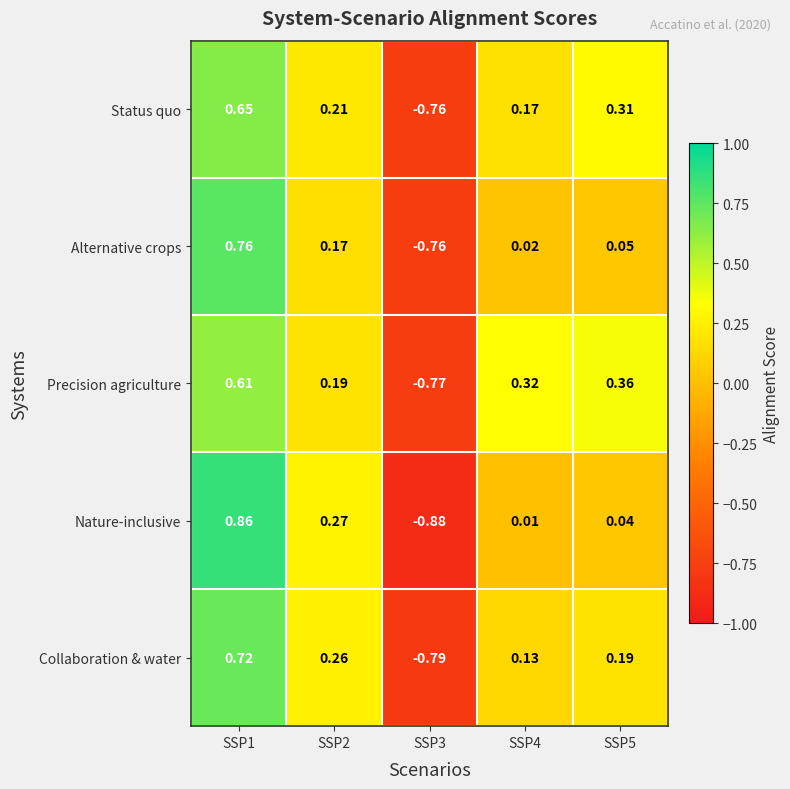

Between SSP1 and SSP5, which series saw the biggest shift?

Nature-inclusive